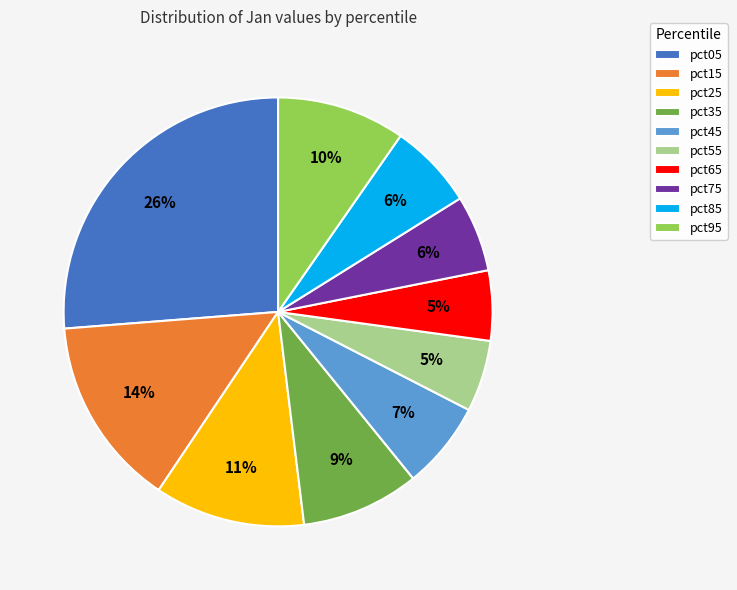

How many slices are in this pie chart?

10